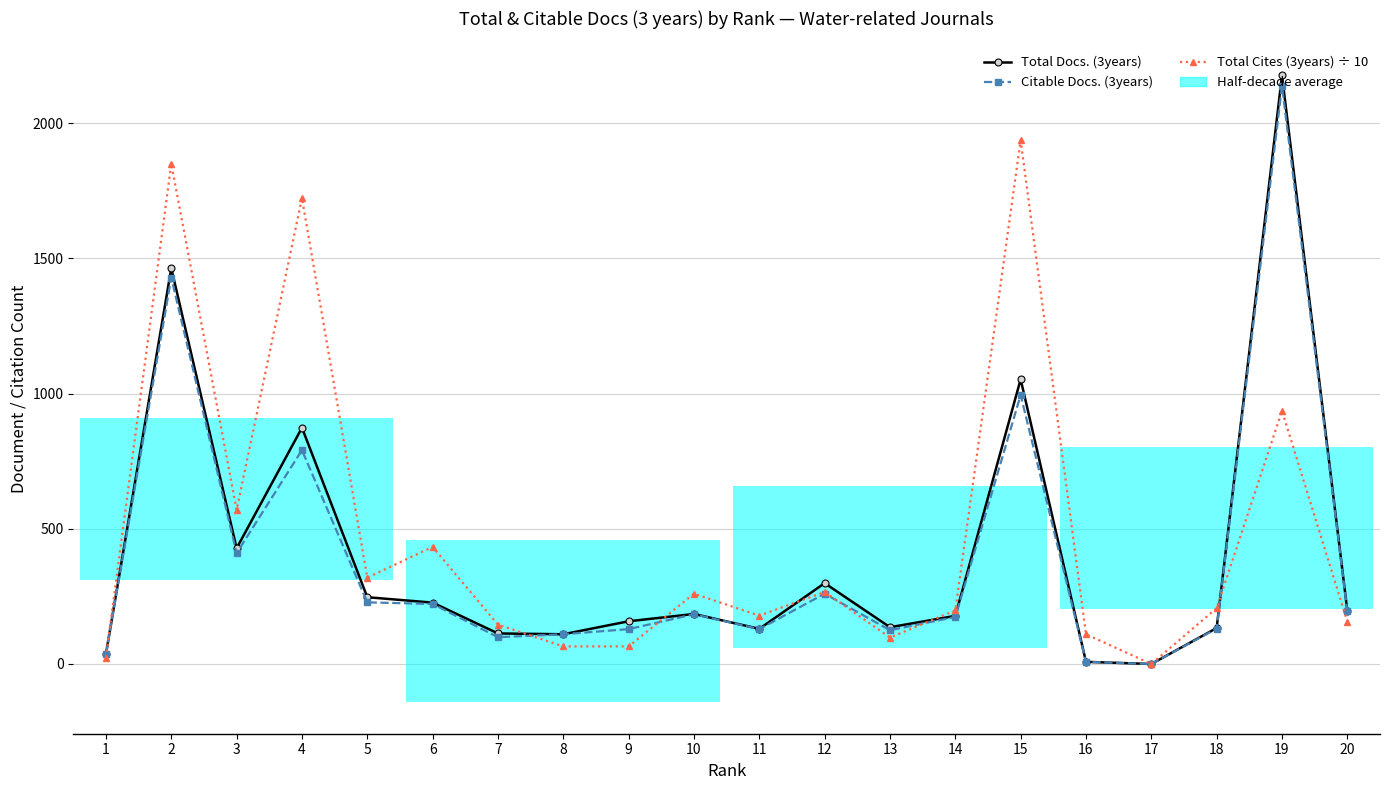

Reading right to left, what are all the values shown in this chart?

Total Docs. (3years): 197.0	2177.0	133.0	0.0	8.0	1053.0	178.0	136.0	299.0	130.0	185.0	158.0	110.0	113.0	227.0	247.0	874.0	428.0	1464.0	37.0
Citable Docs. (3years): 195.0	2138.0	131.0	0.0	8.0	995.0	174.0	125.0	260.0	129.0	184.0	129.0	110.0	99.0	222.0	228.0	791.0	410.0	1429.0	37.0
Total Cites (3years) ÷ 10: 157.1	936.4	206.6	0.0	110.0	1937.2	198.1	97.8	266.5	179.0	259.9	65.1	65.1	145.6	433.1	319.4	1723.3	570.1	1850.7	23.7